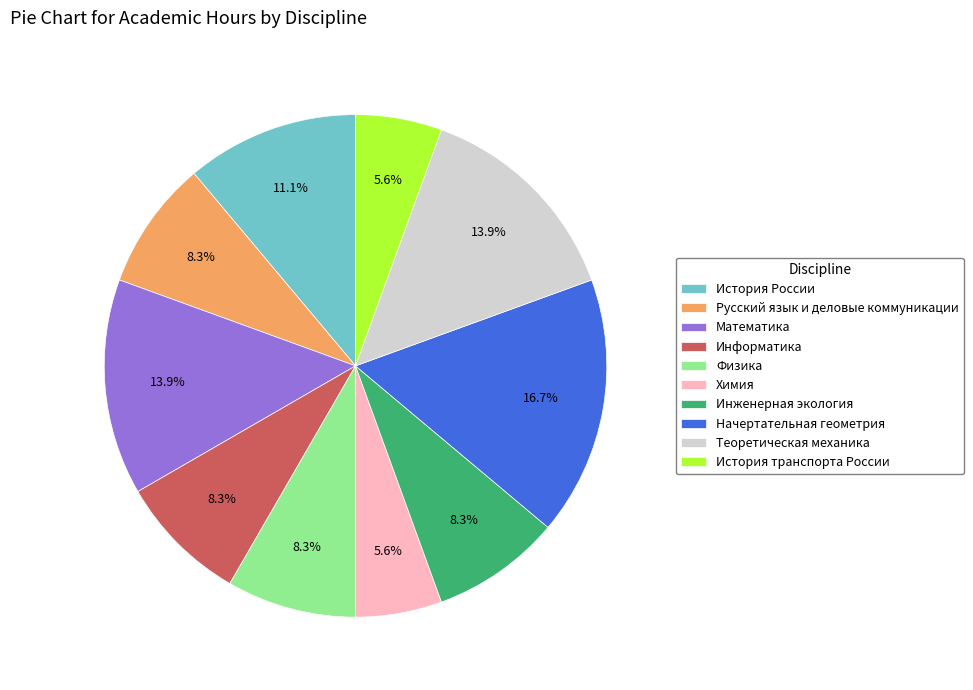

How much of the chart is everything except Химия?

94.4%